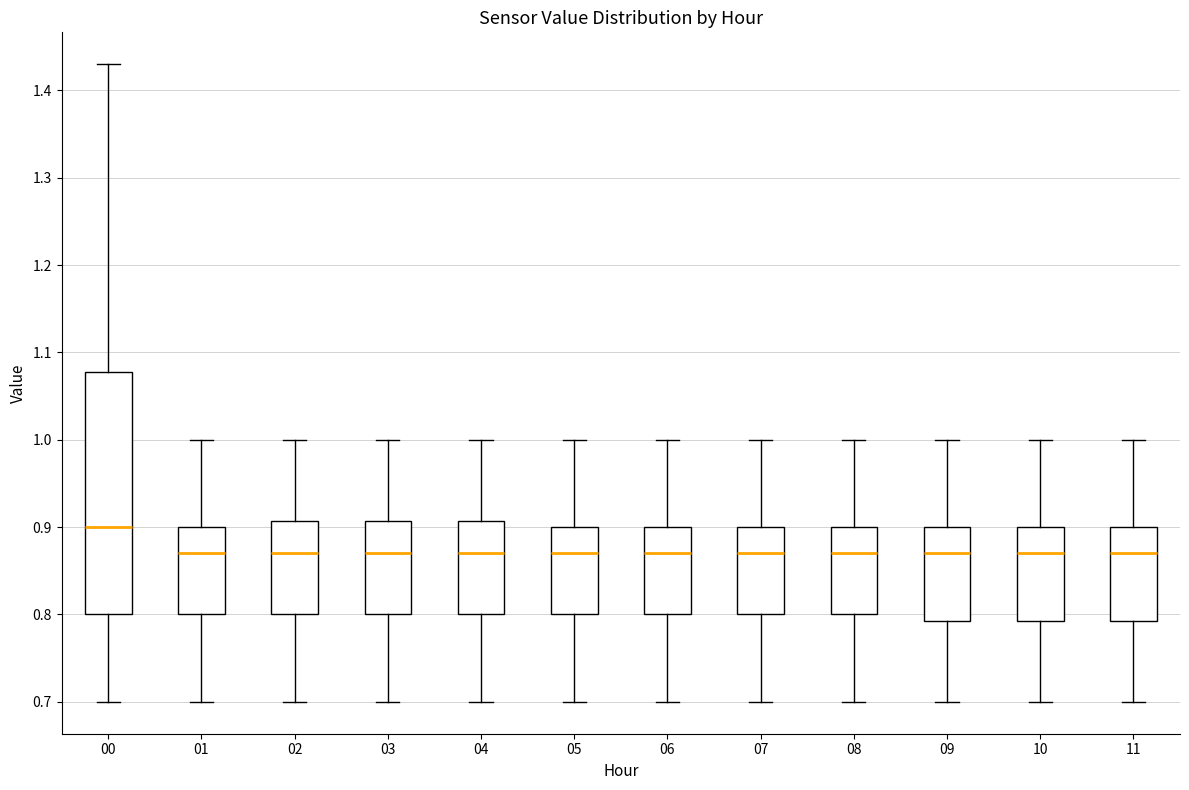

Which box is the tallest, from its lower edge to its upper edge?

00